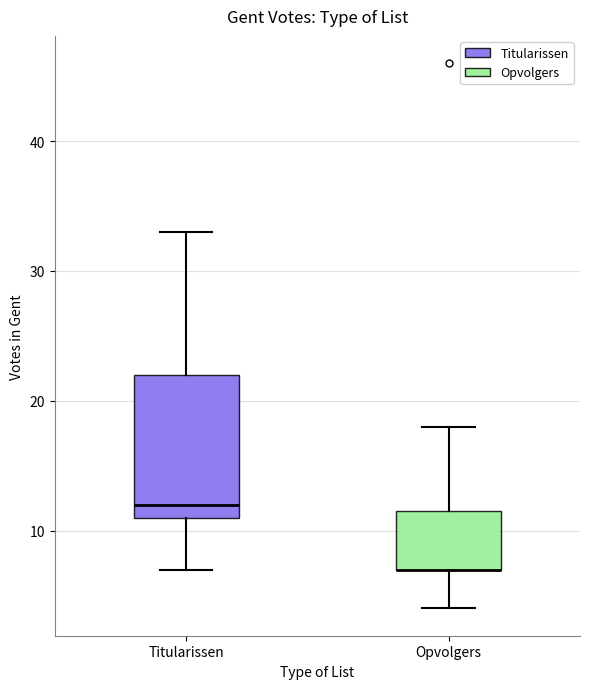

Reading left to right, transcribe this box plot: for each box, give where its median line is, the range the box spans, and where its two whiskers end, as read against the y-axis. The values are not printed on the chart, so give them approximately, as read against the axis.

Titularissen: median 12, box 11 to 22, whiskers 7 to 33
Opvolgers: median 7 (drawn on the box's lower edge), box 7 to 12, whiskers 4 to 18